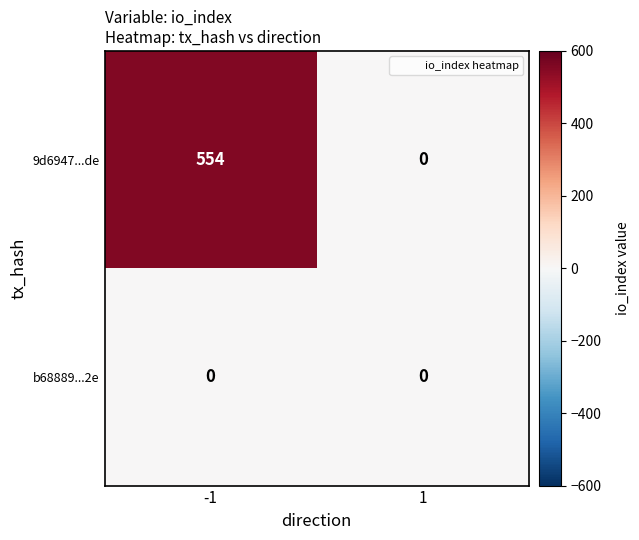

What is the difference between the maximum and minimum values in the 9d6947...de series?

554